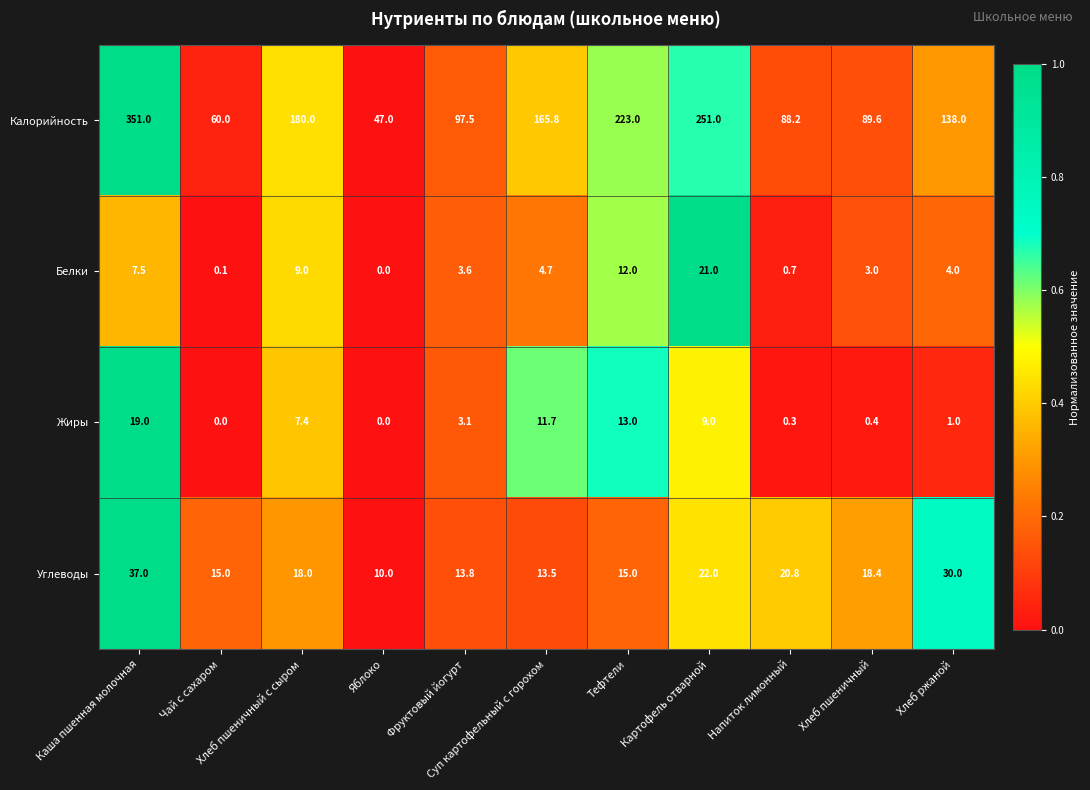

What is the highest value of the Калорийность series?

351.0